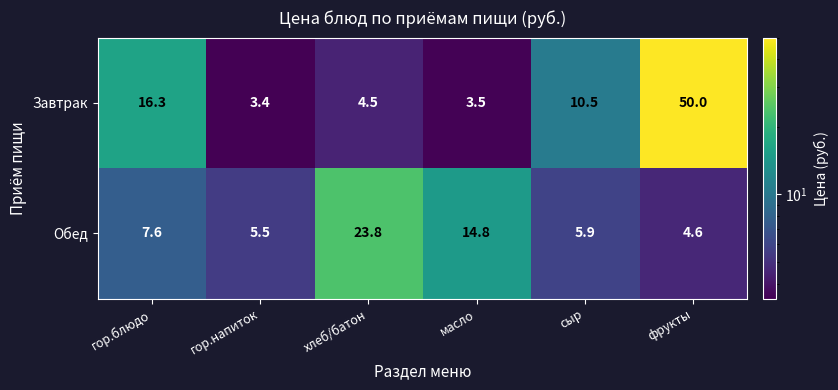

List the series in order of their overall mean, highest first.

Завтрак, Обед